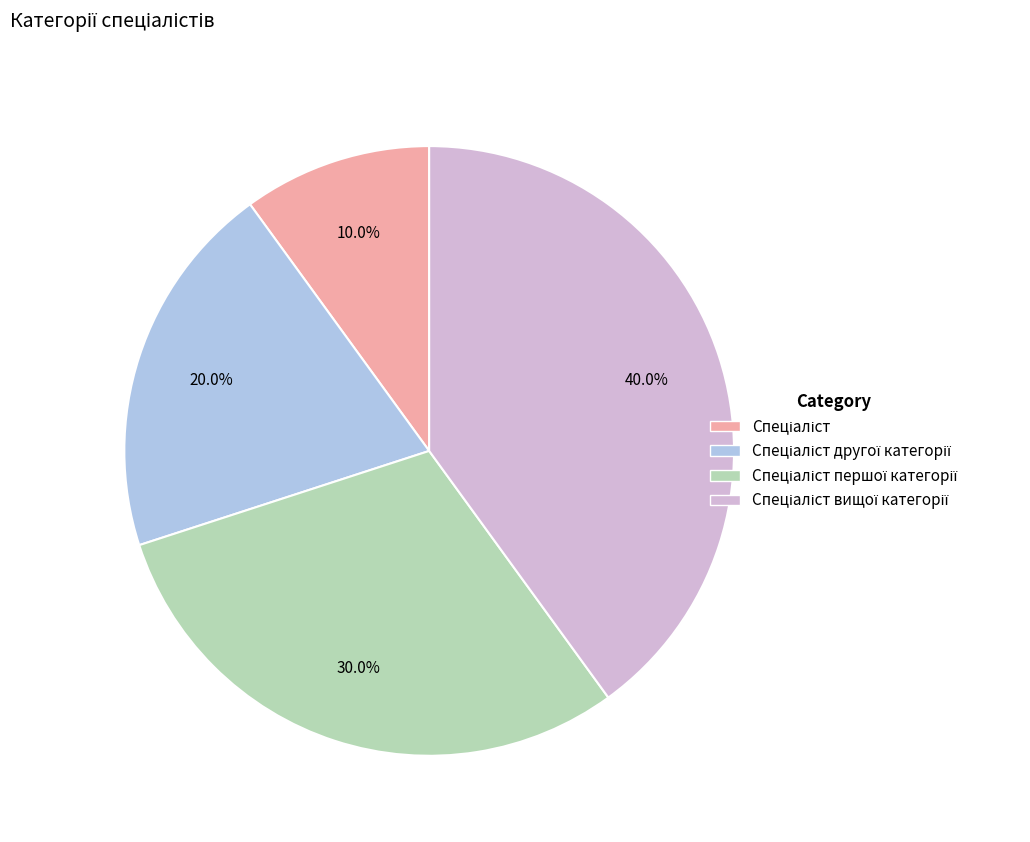

Does any single category account for the majority?

No